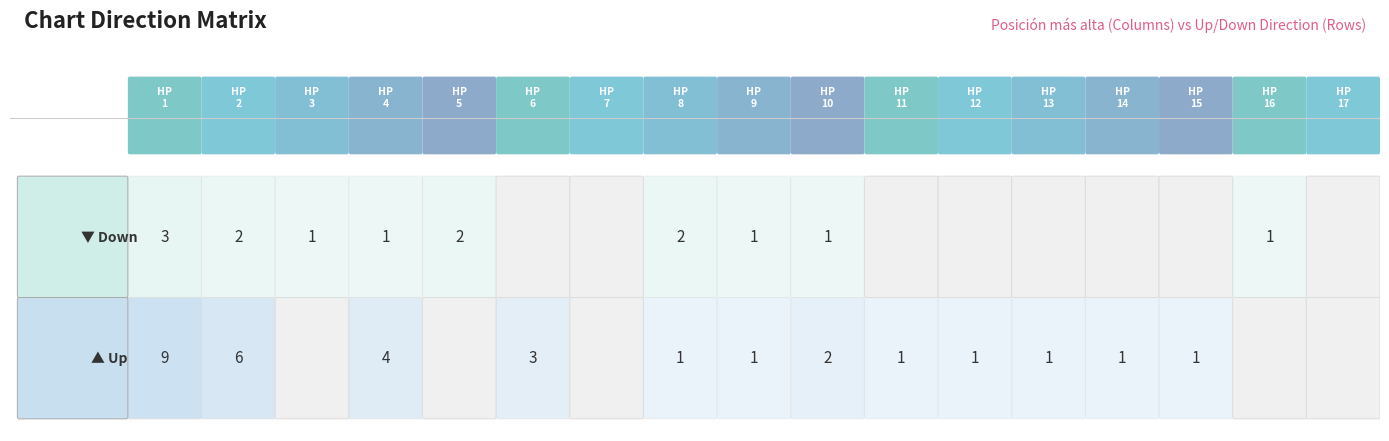

Which series has the largest range (max minus min)?

up